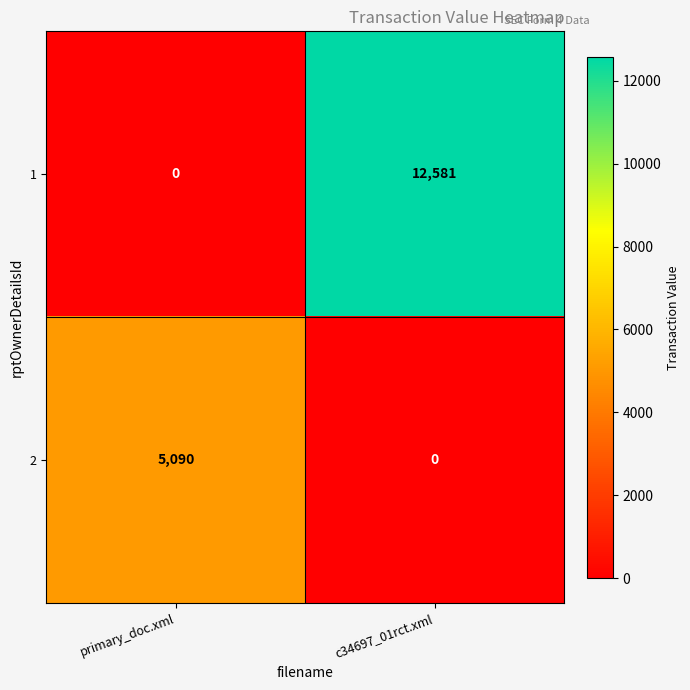

Count the number of categories in the chart.

2